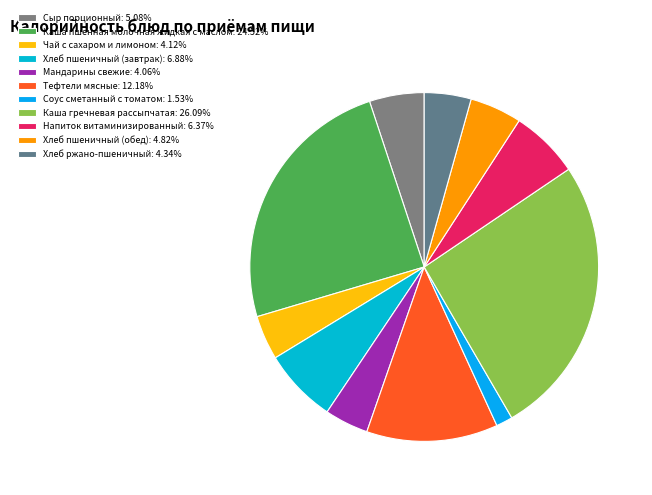

Count the number of slices in the pie.

11